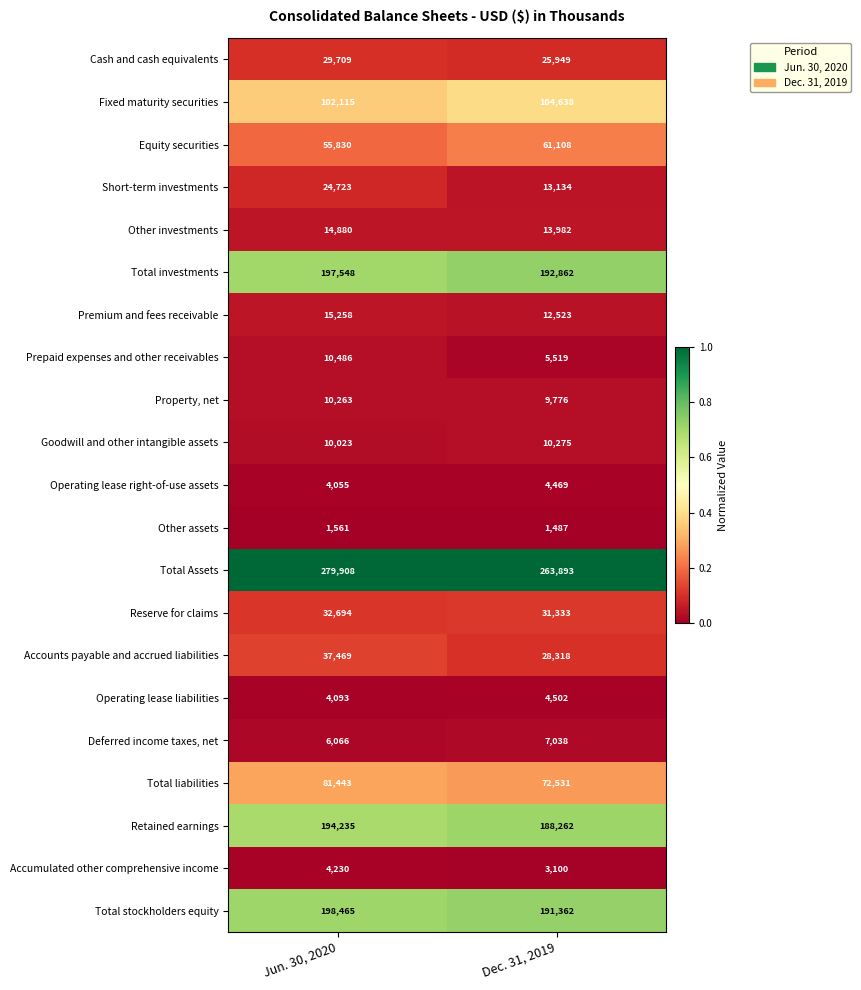

At which category is the sum across all series the highest?

Jun. 30, 2020